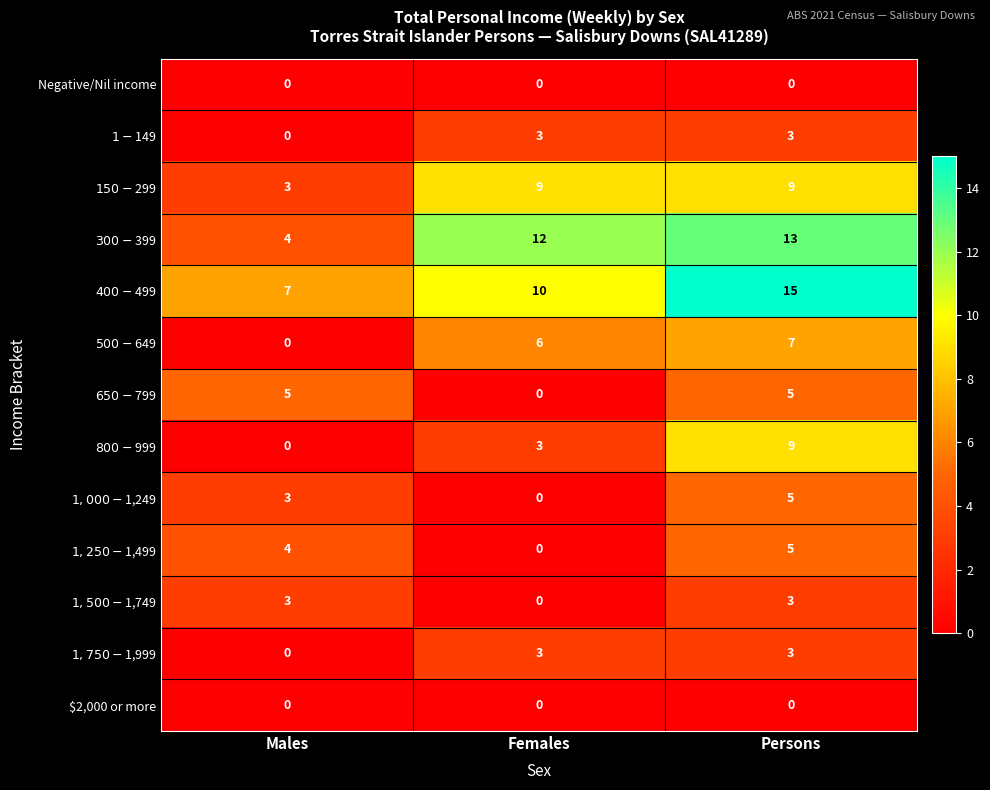

At which category does the chart reach its peak across all series?

Persons